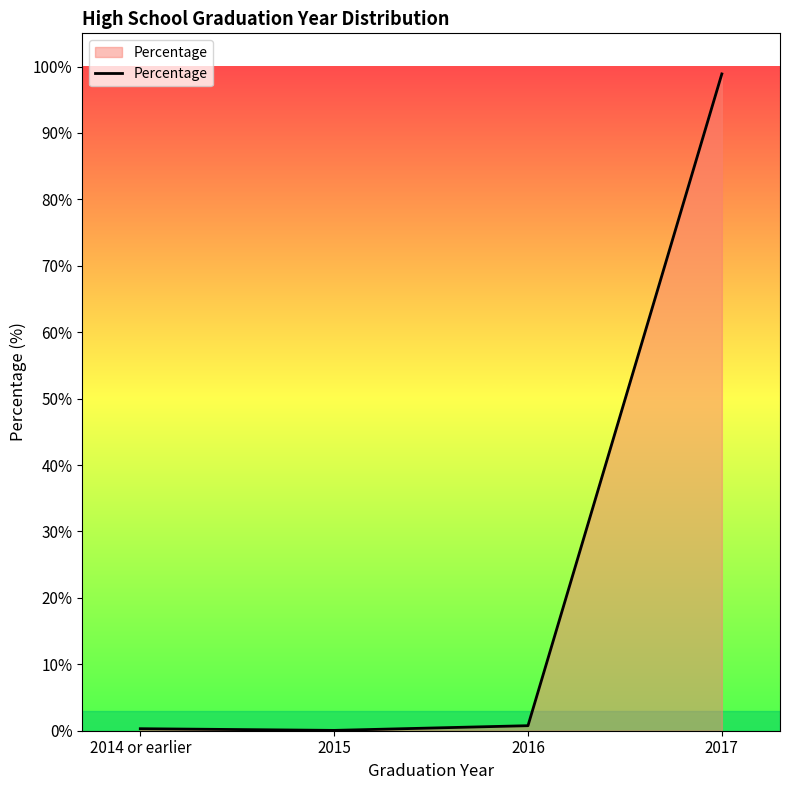

What is the greatest value displayed?

98.9